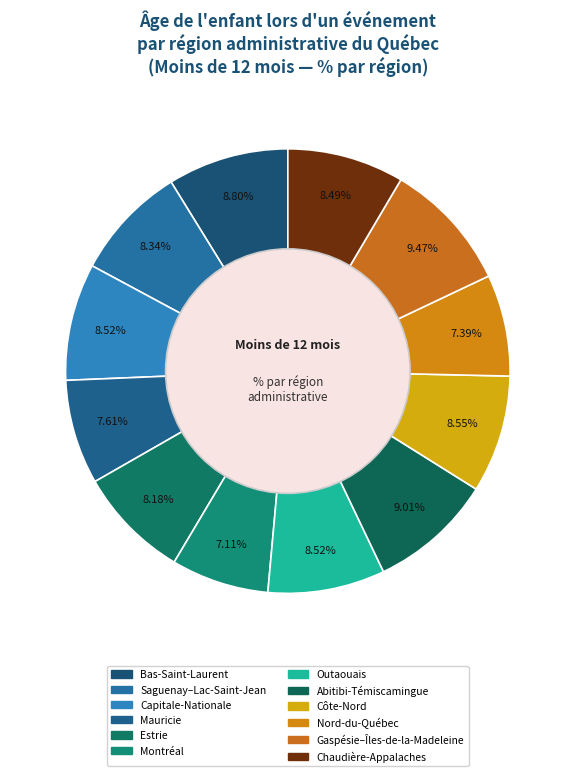

How many segments does this pie chart have?

12